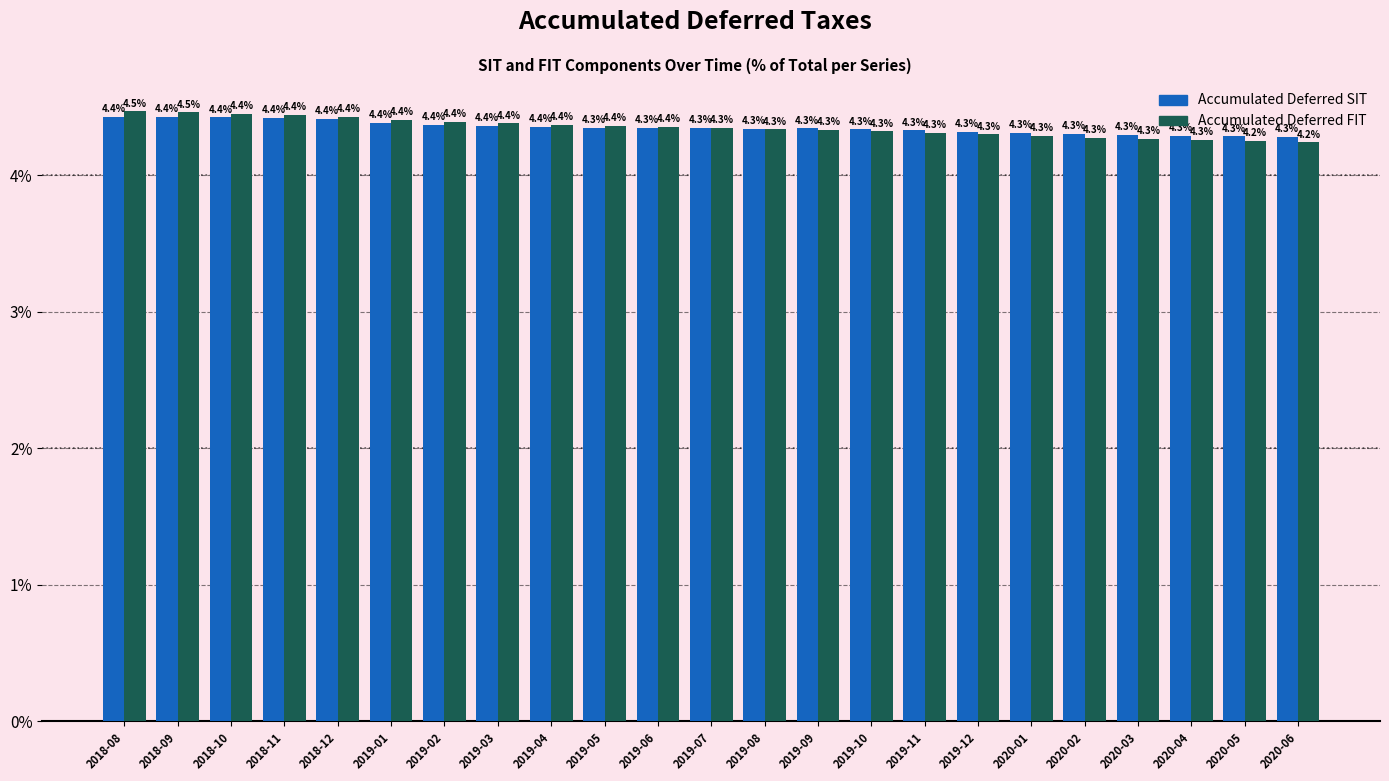

Reading left to right, extract all data points from this chart.

Accumulated Deferred SIT: 4.4	4.4	4.4	4.4	4.4	4.4	4.4	4.4	4.4	4.3	4.3	4.3	4.3	4.3	4.3	4.3	4.3	4.3	4.3	4.3	4.3	4.3	4.3
Accumulated Deferred FIT: 4.5	4.5	4.4	4.4	4.4	4.4	4.4	4.4	4.4	4.4	4.4	4.3	4.3	4.3	4.3	4.3	4.3	4.3	4.3	4.3	4.3	4.2	4.2